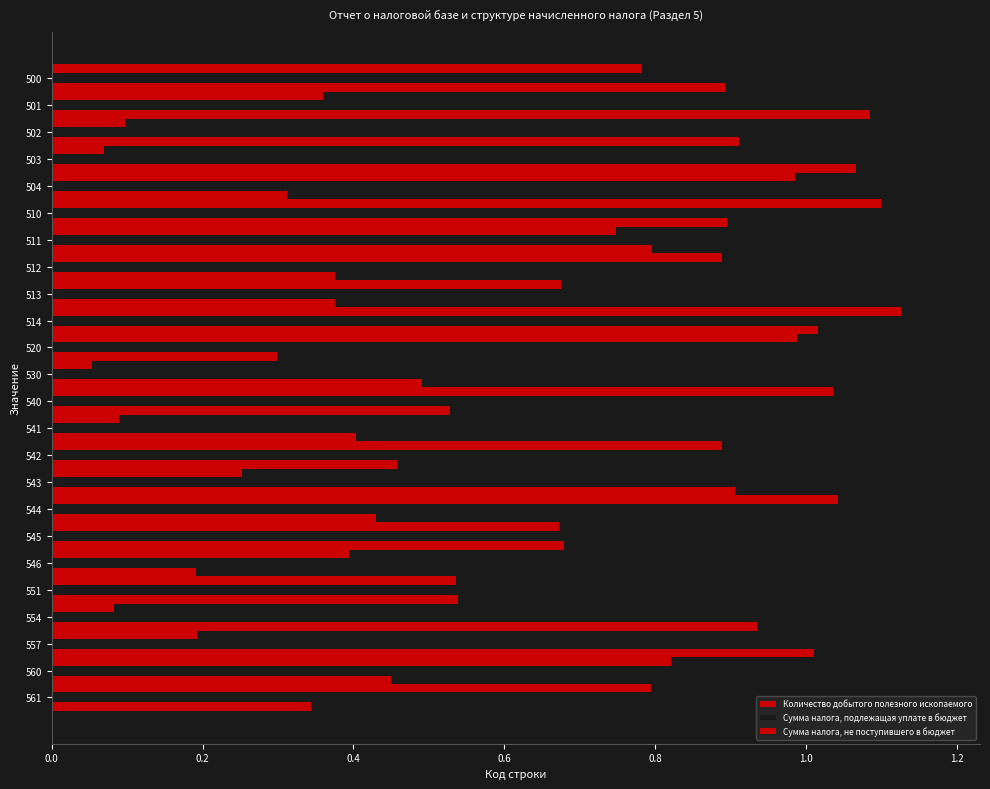

Which series has the widest spread of values?

Количество добытого полезного ископаемого